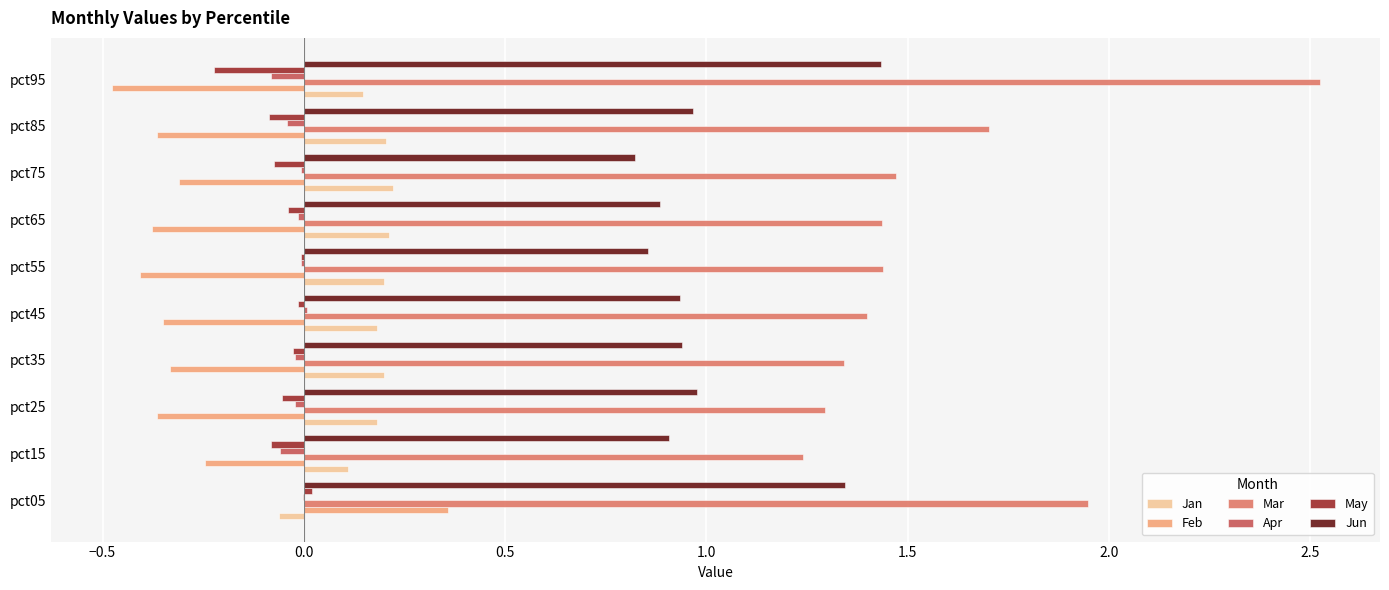

Which series changed the most between pct05 and pct65?

Feb